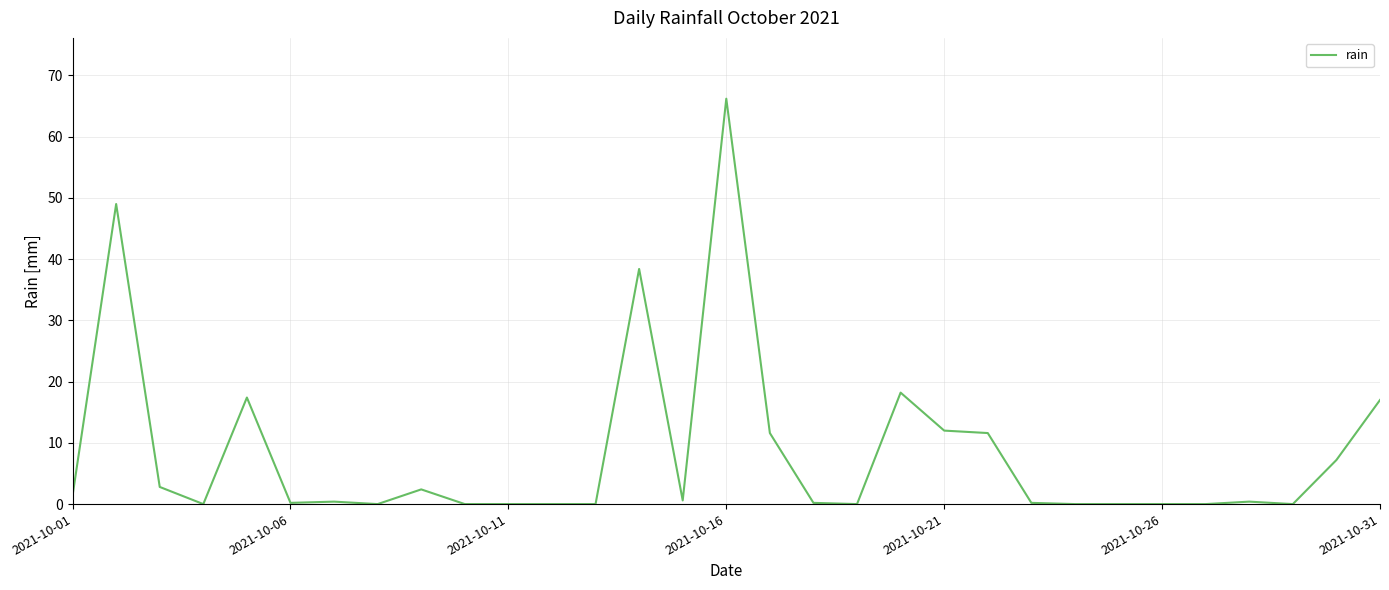

How many lines are shown in the chart?

1